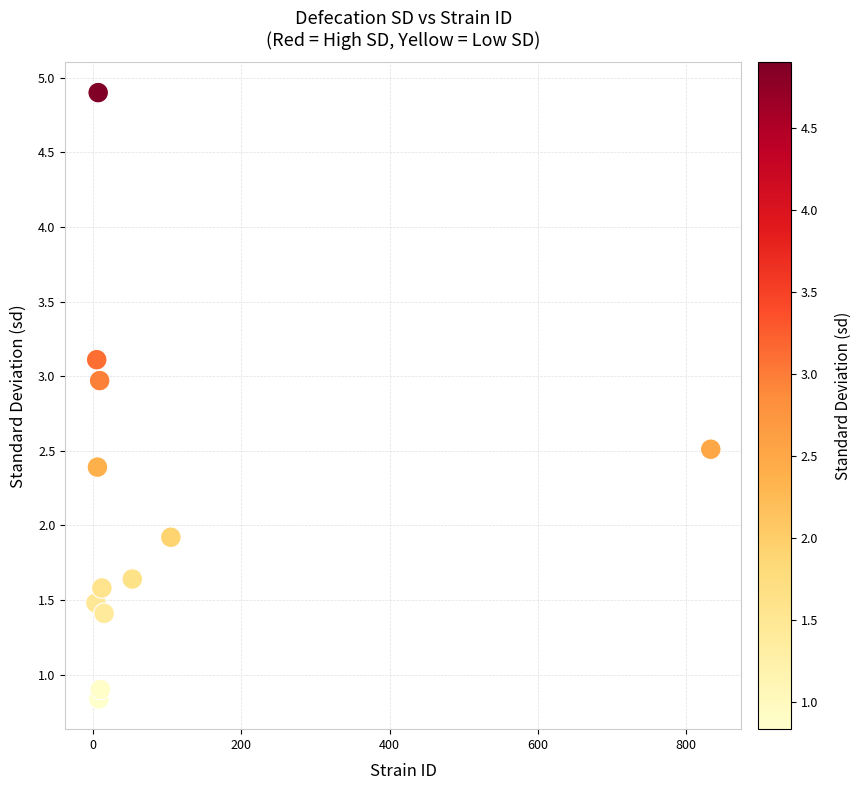

What Y value in the scatter plot is closest to 2?

1.9